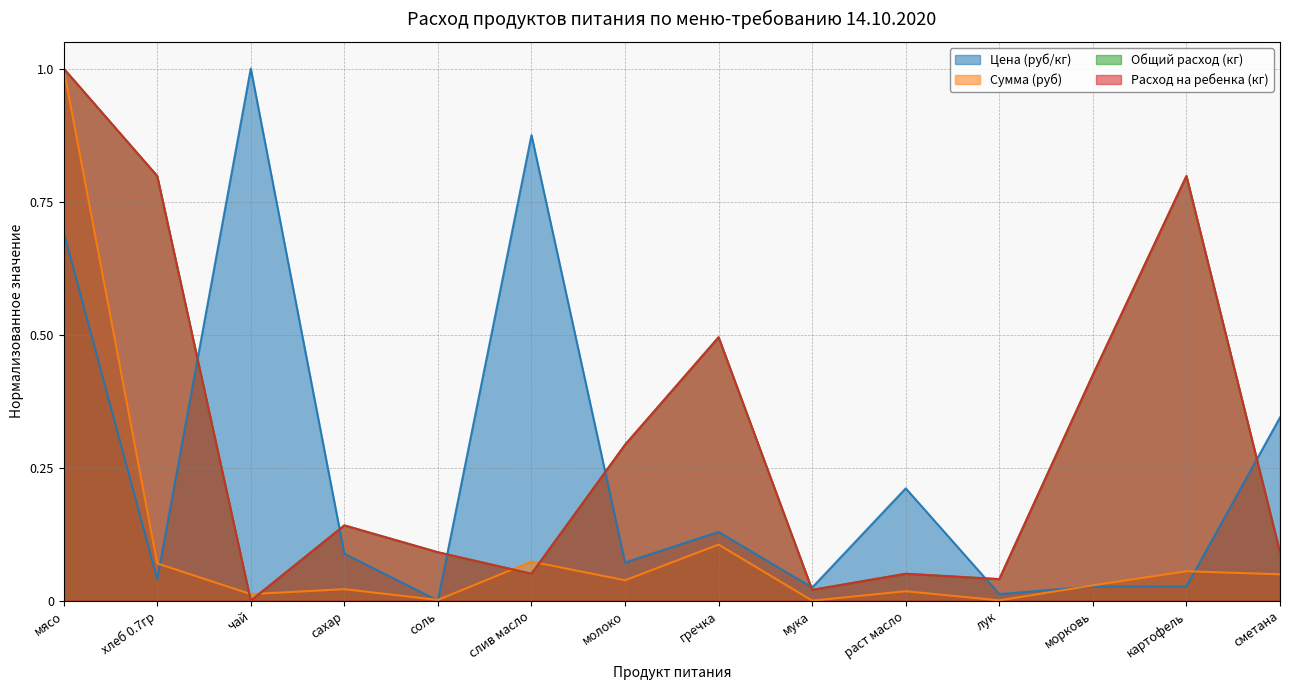

True or false: Общий расход (кг) has a value of 0.4 at морковь.

True